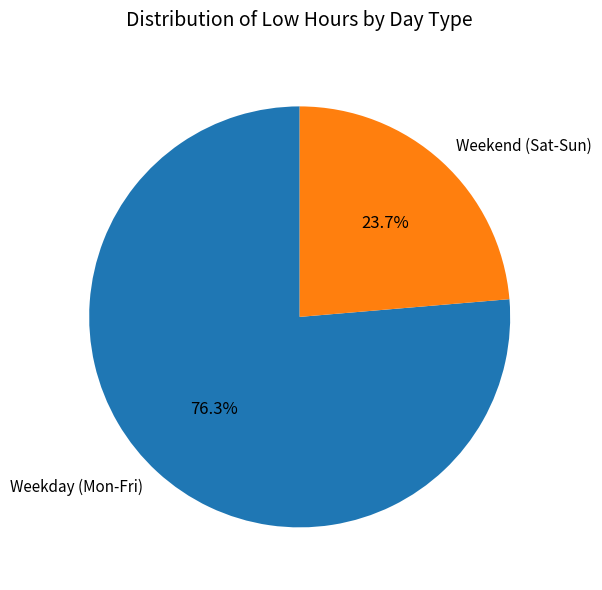

How many slices are in this pie chart?

2